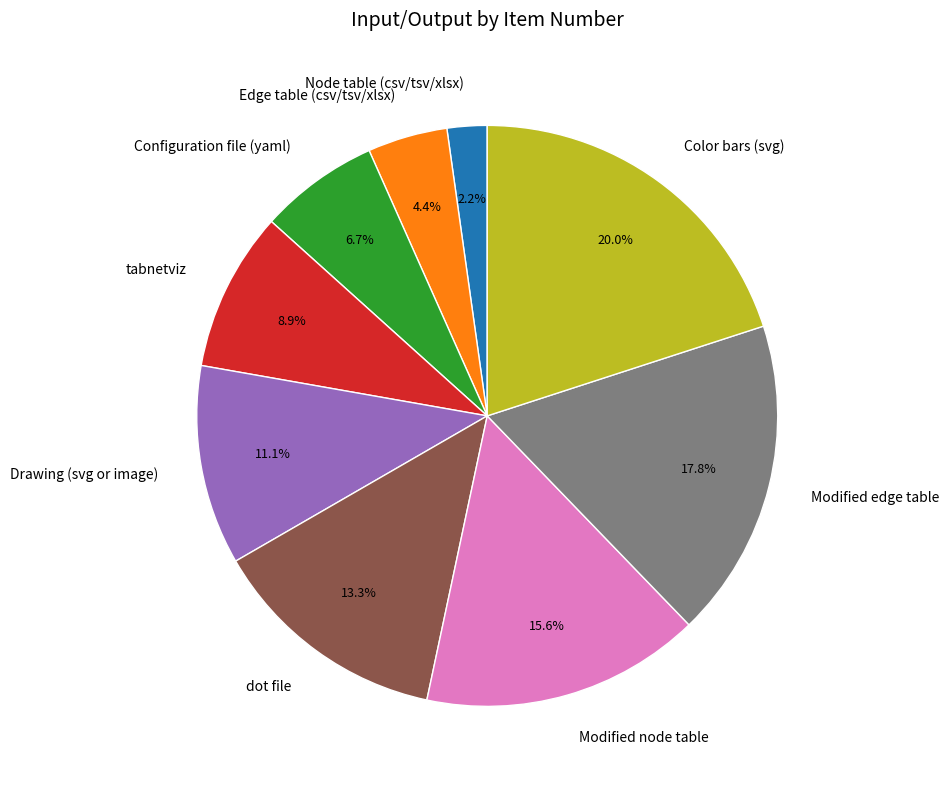

To the nearest percent, what is the difference between the Edge table (csv/tsv/xlsx) and Drawing (svg or image) slice percentages?

7%